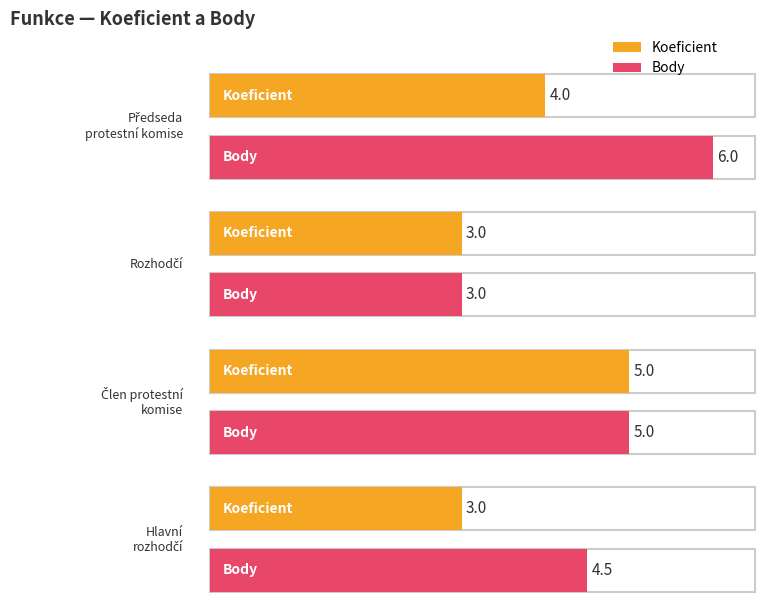

Count the number of data series in this chart.

2